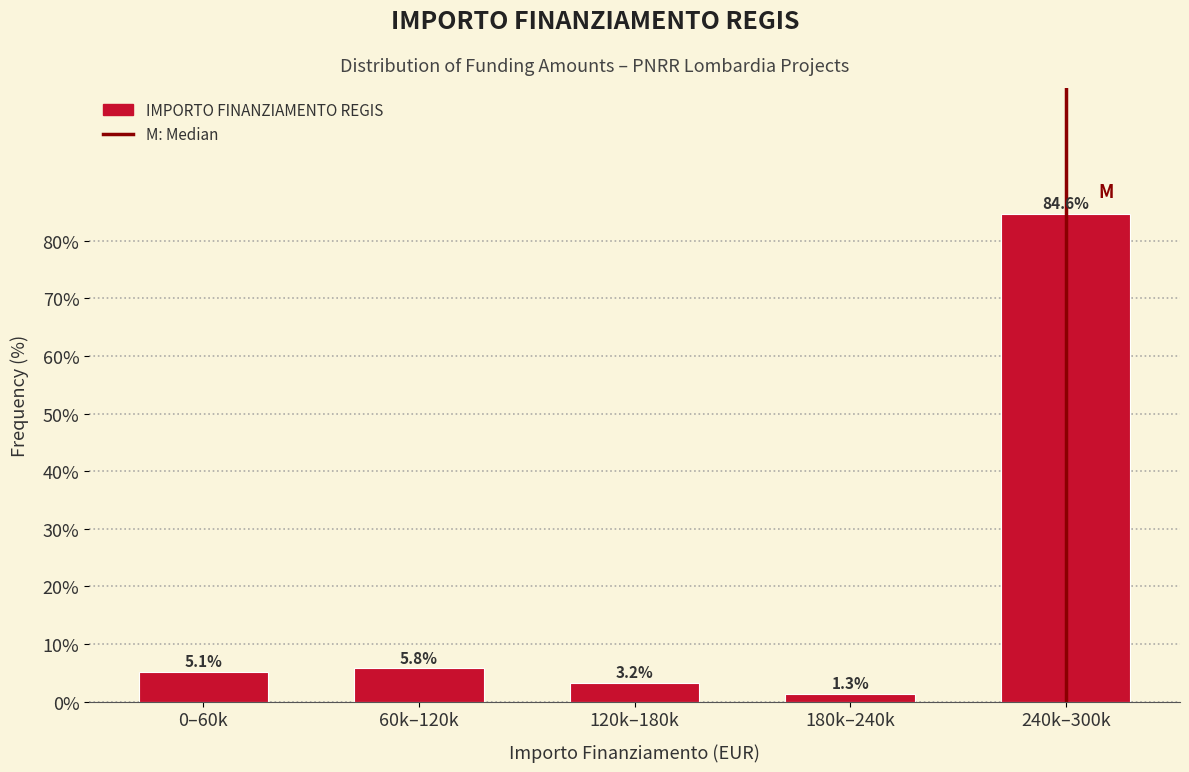

Reading right to left, transcribe all the data shown in this chart.

84.6	1.3	3.2	5.8	5.1